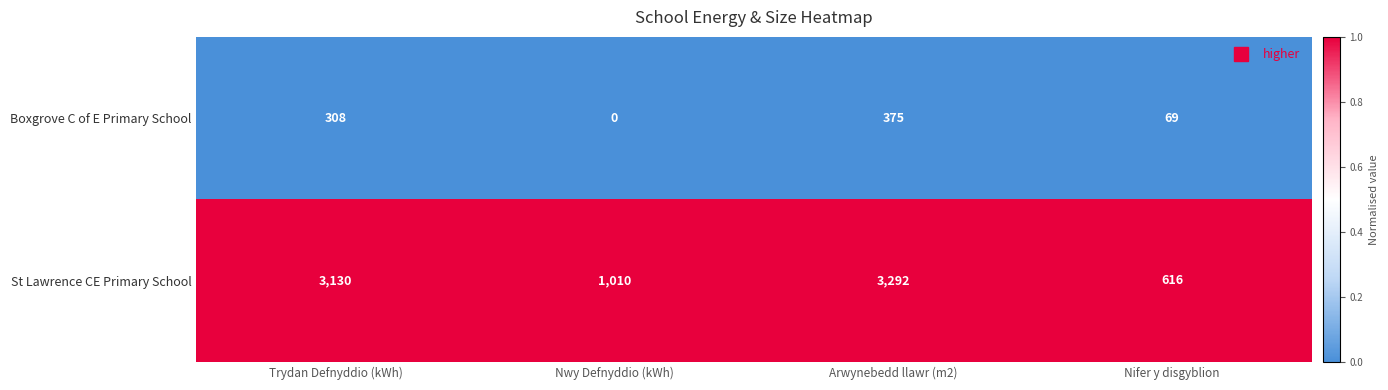

What is the lowest value of the St Lawrence CE Primary School series?

616